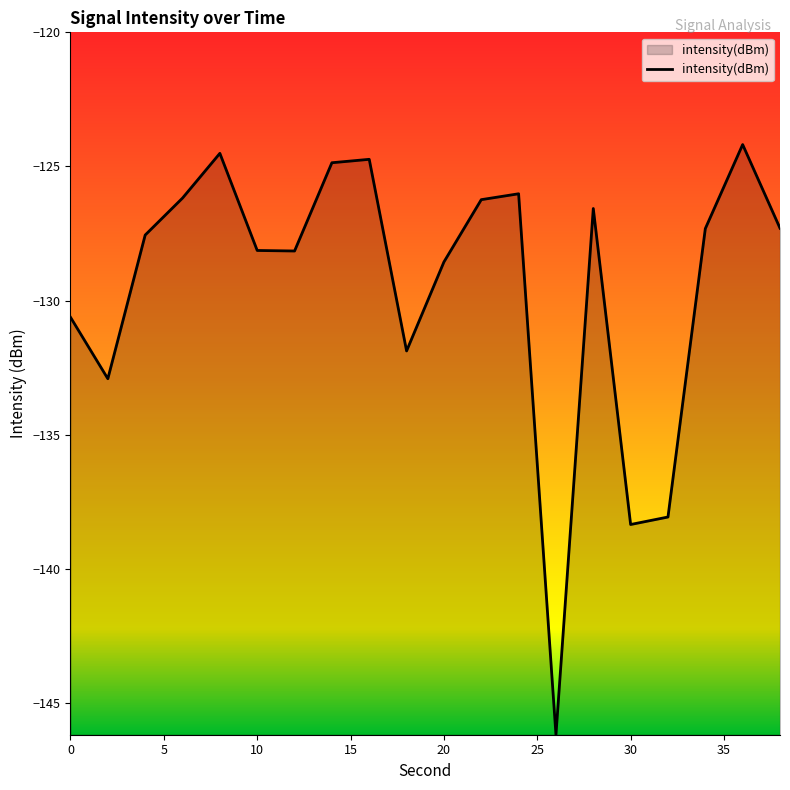

What is the smallest value displayed?

-146.2